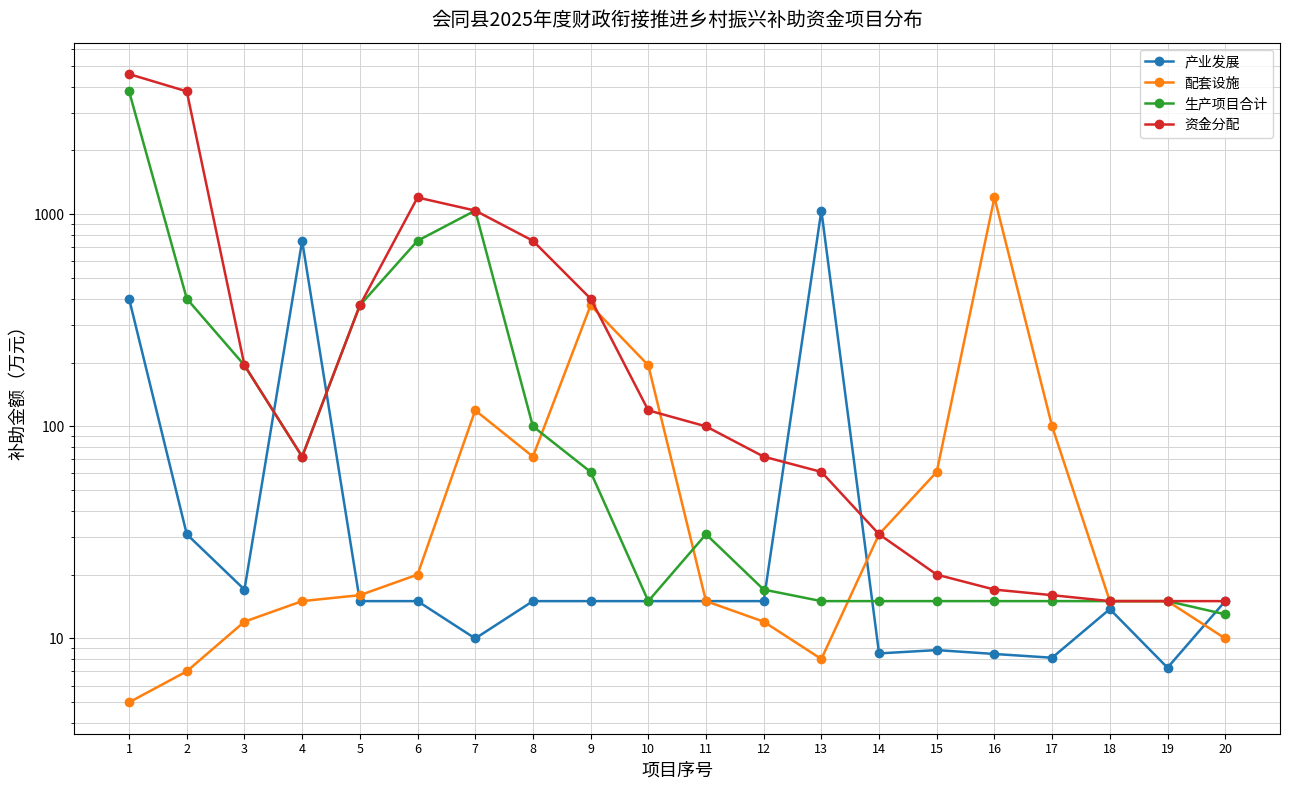

True or false: 配套设施 and 产业发展 cross at least once.

True